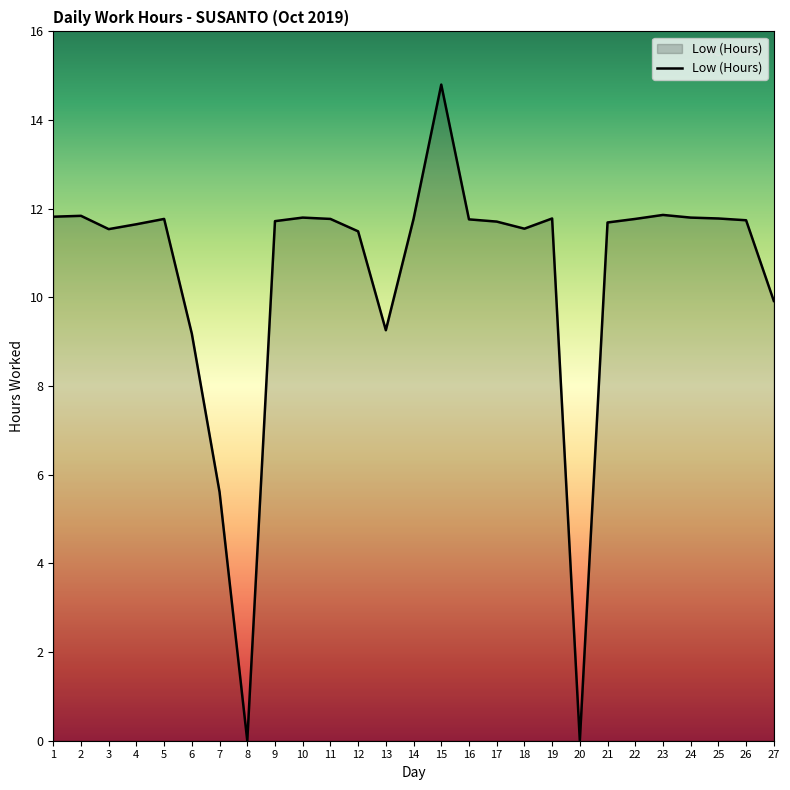

What is the change in value from 7 to 21?

+6.1